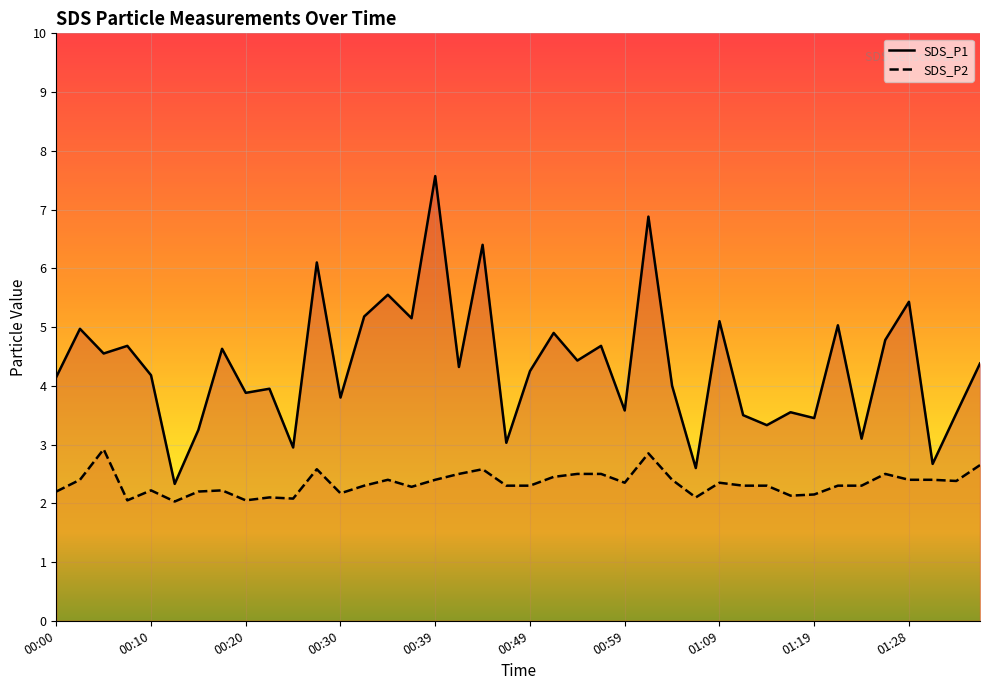

True or false: SDS_P2 and SDS_P1 cross at least once.

False